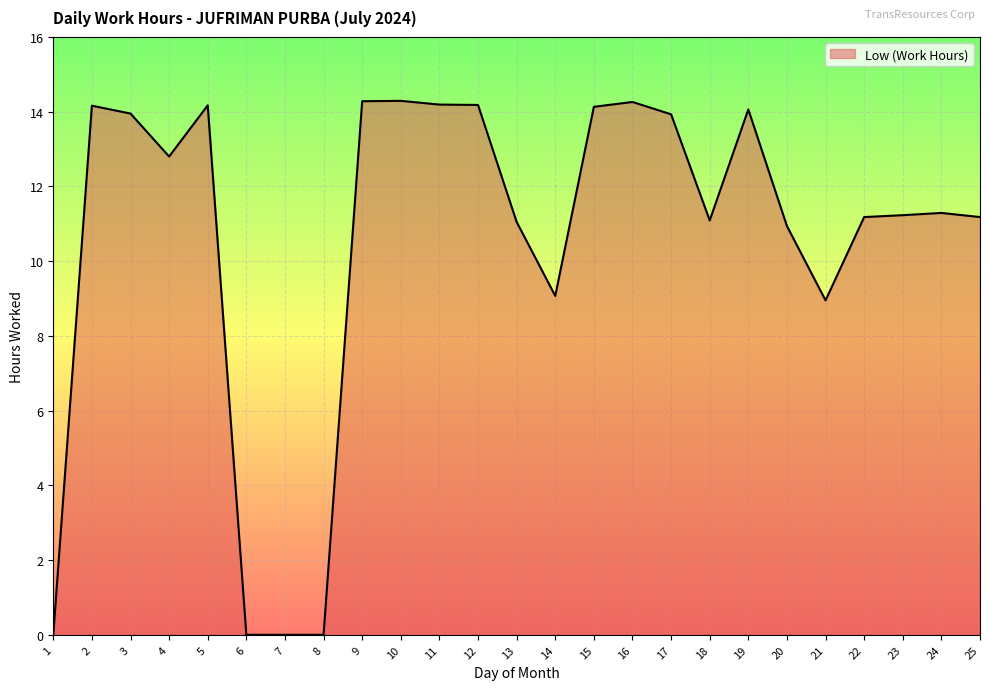

Is it true that the value at 14 is 12.4?

False